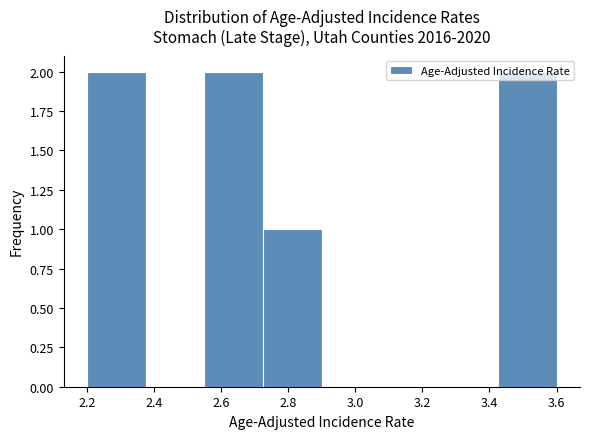

Reading left to right, list every bar in this chart as the range it spans on the x-axis followed by its height. Neither the bar edges nor the heights are printed on the chart, so give them approximately, as read against the axes.

2.200 to 2.375: 2
2.375 to 2.550: 0
2.550 to 2.725: 2
2.725 to 2.900: 1
2.900 to 3.075: 0
3.075 to 3.250: 0
3.250 to 3.425: 0
3.425 to 3.600: 2